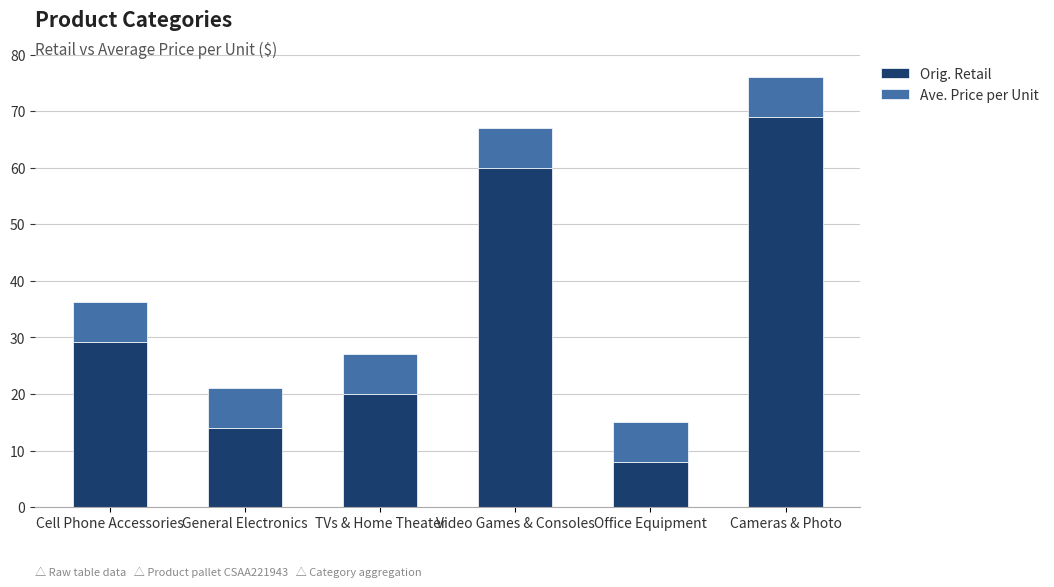

Which category has the highest value in the Orig. Retail series?

Cameras & Photo